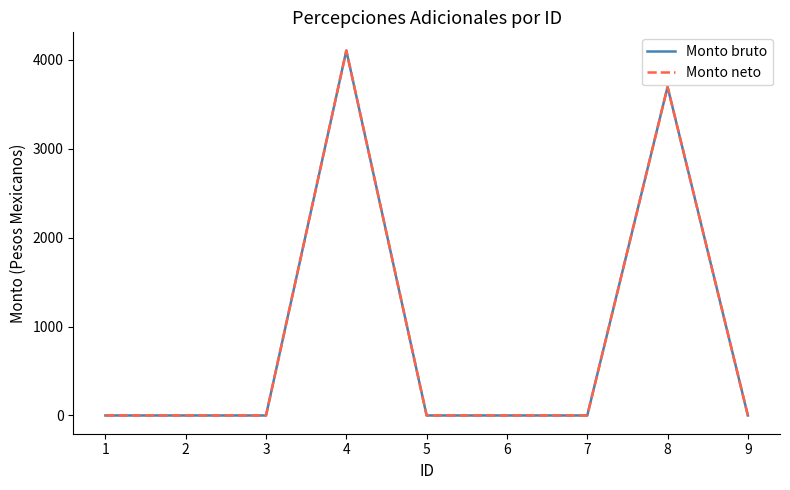

What is the difference between the maximum and second lowest values in the Monto neto series?

4103.9